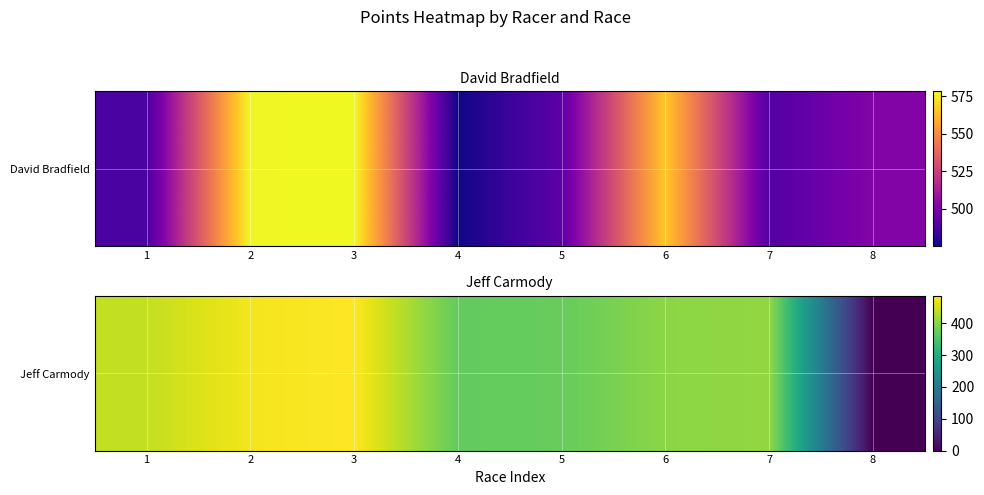

How many values exceed 408?

4